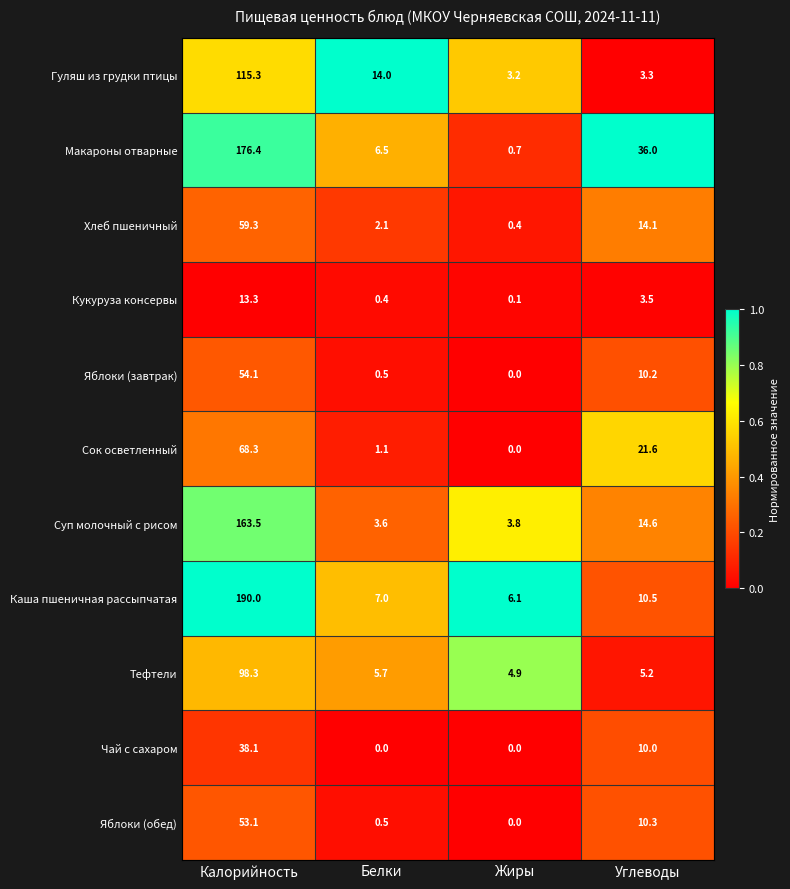

List the series in order of their peak value, lowest first.

Кукуруза консервы, Чай с сахаром, Яблоки (обед), Яблоки (завтрак), Хлеб пшеничный, Сок осветленный, Тефтели, Гуляш из грудки птицы, Суп молочный с рисом, Макароны отварные, Каша пшеничная рассыпчатая